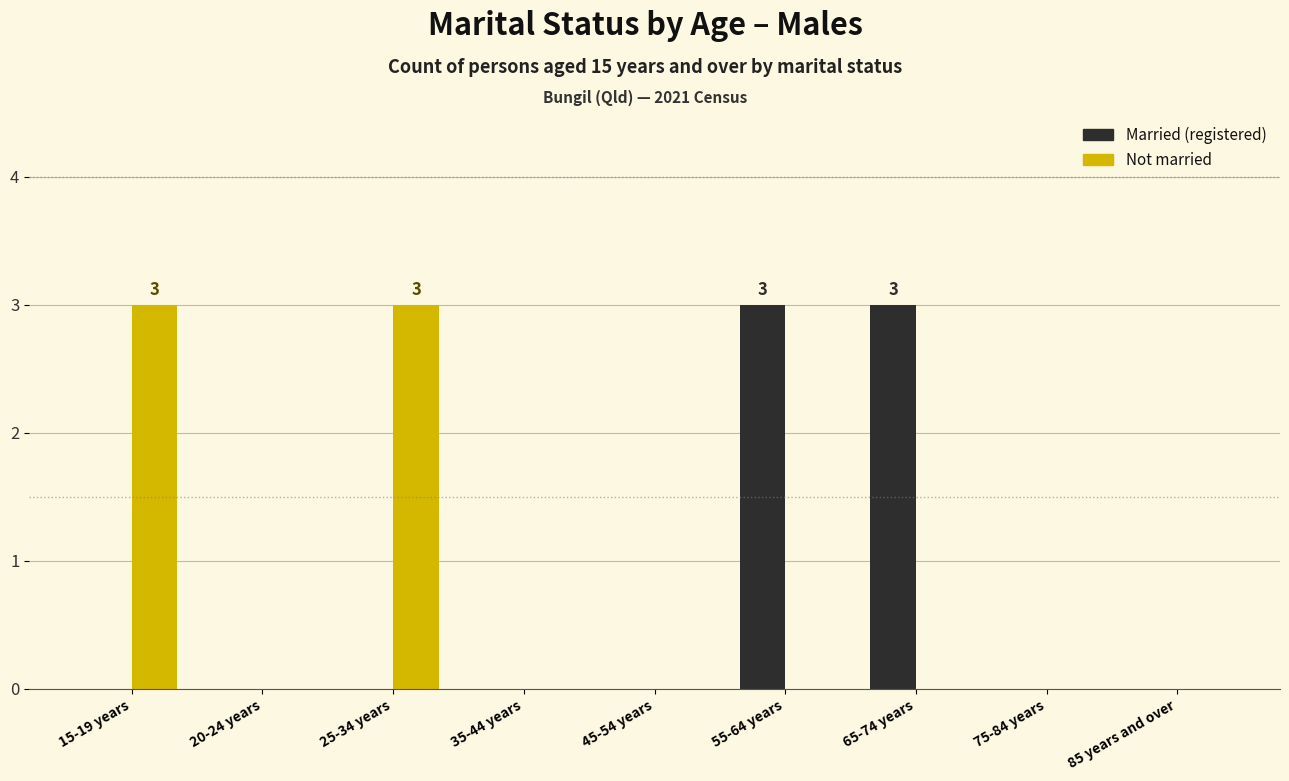

Reading left to right, what are all the values shown in this chart?

Married (registered): 15-19 years=0	20-24 years=0	25-34 years=0	35-44 years=0	45-54 years=0	55-64 years=3	65-74 years=3	75-84 years=0	85 years and over=0
Not married: 15-19 years=3	20-24 years=0	25-34 years=3	35-44 years=0	45-54 years=0	55-64 years=0	65-74 years=0	75-84 years=0	85 years and over=0